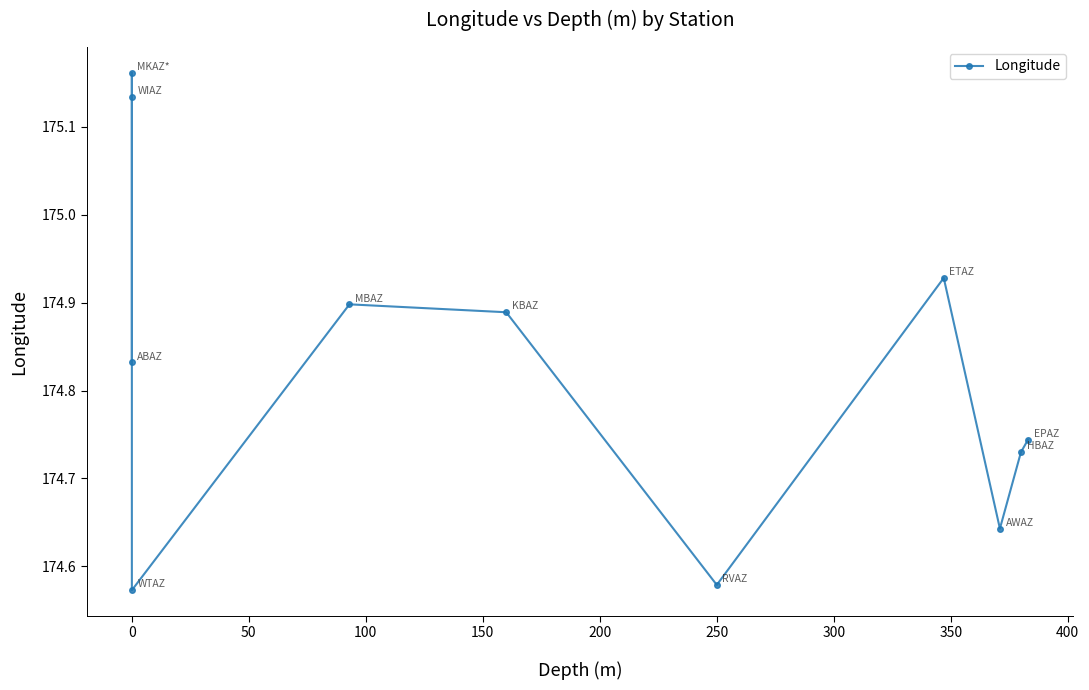

How many interior local peaks (higher than both neighbors) does the data have?

3